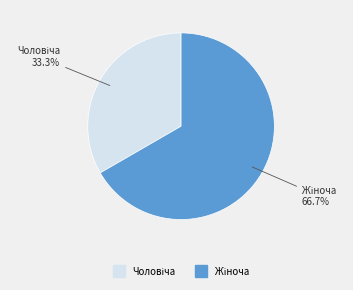

Is there any slice that represents more than half of the pie?

Yes